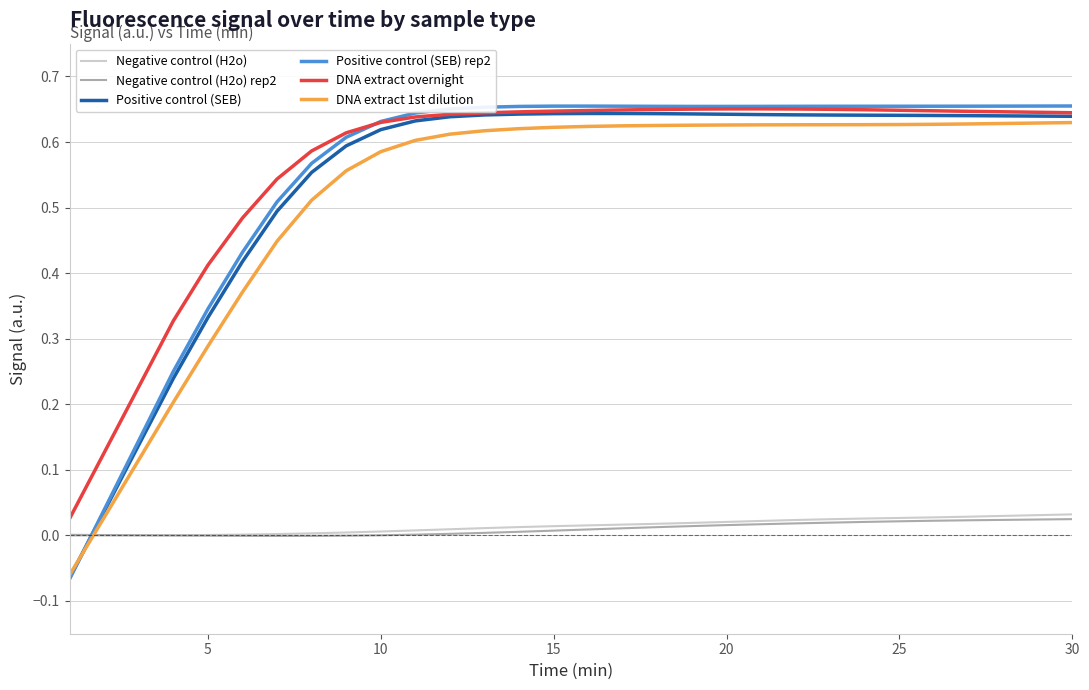

Which series has the widest spread of values?

Positive control (SEB) rep2